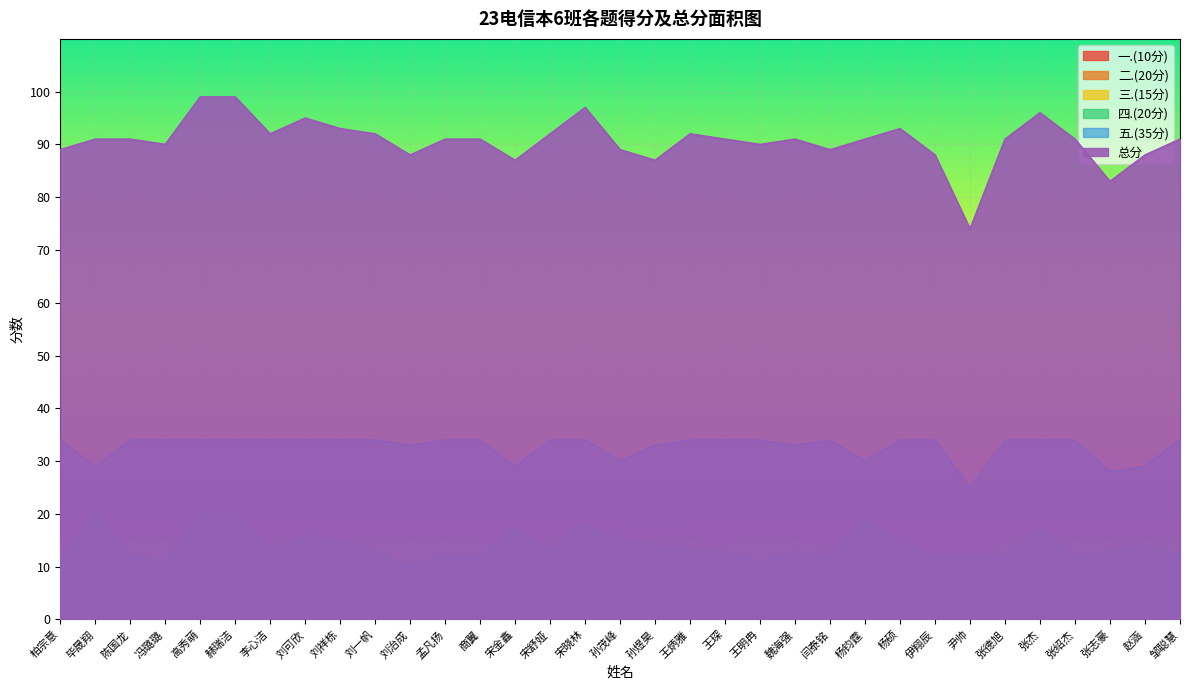

What is the highest value of the 四.(20分) series?

20